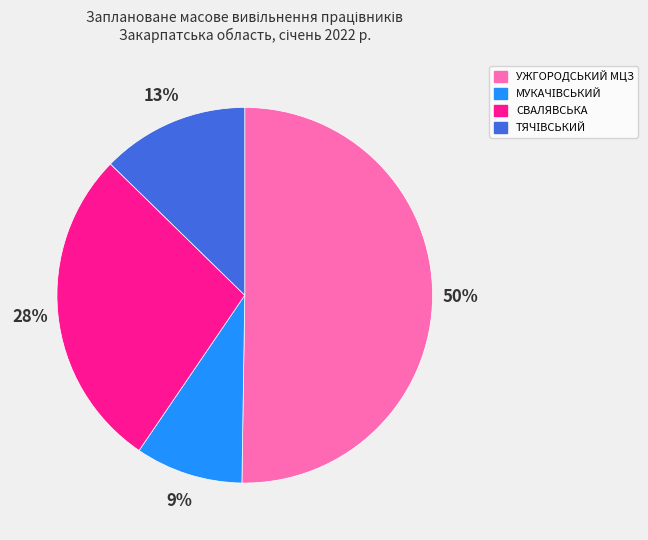

What is the largest slice in the pie chart?

УЖГОРОДСЬКИЙ МЦЗ